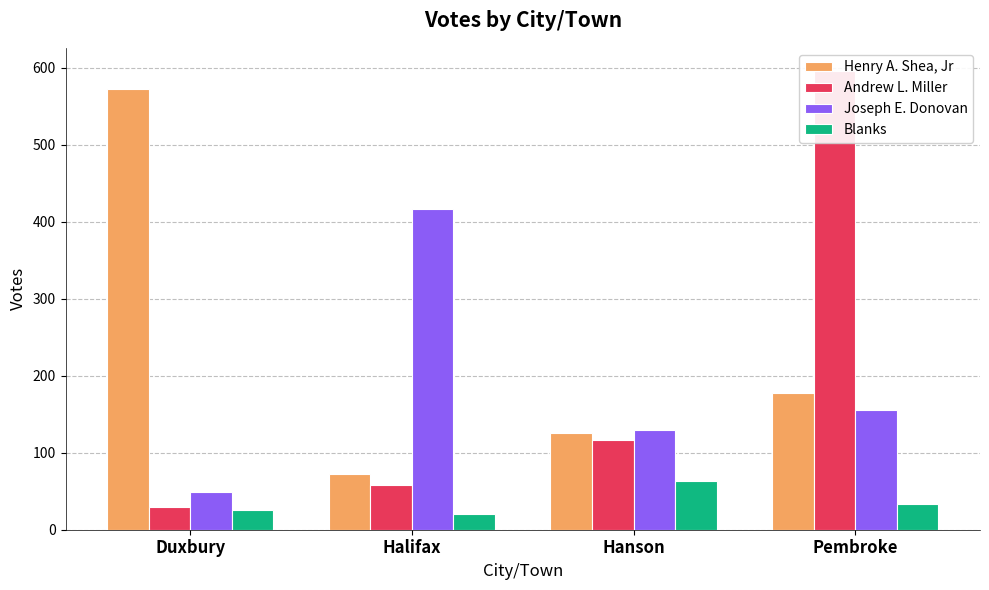

The value of Joseph E. Donovan at Pembroke is 155. True or false?

True